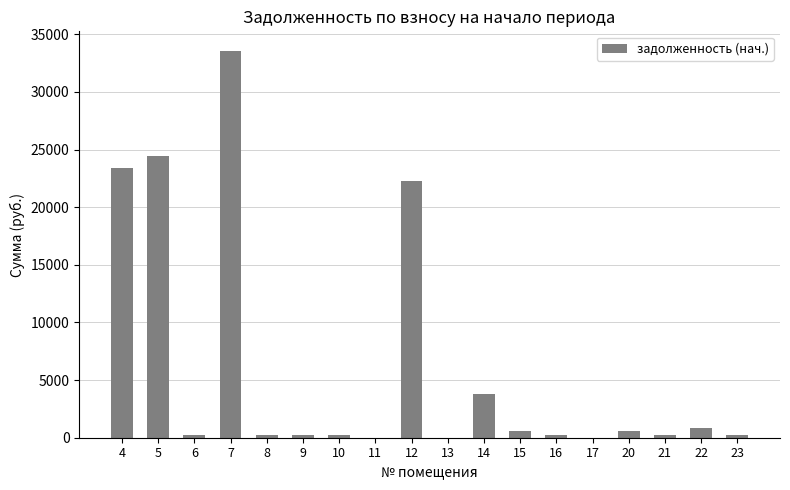

Is it true that the value at 7 is 55006.0?

False